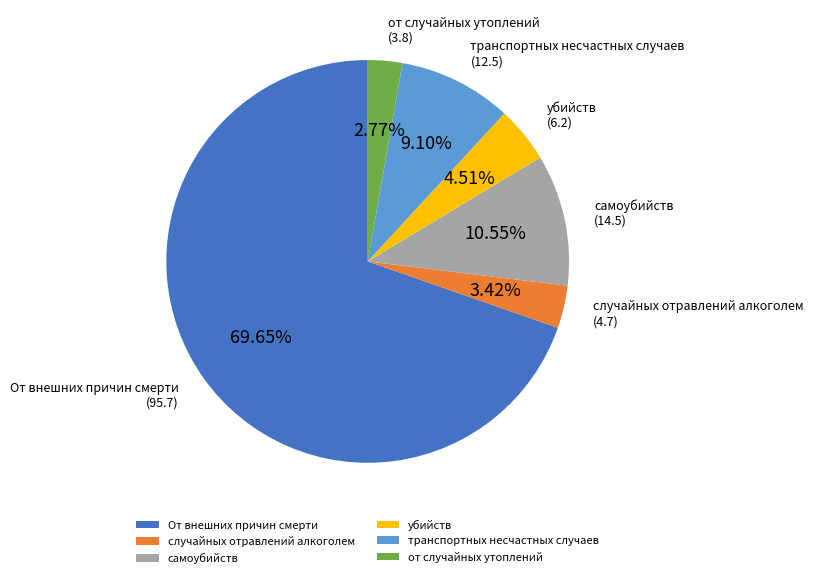

Rank the categories by value from lowest to highest.

от случайных утоплений, случайных отравлений алкоголем, убийств, транспортных несчастных случаев, самоубийств, От внешних причин смерти